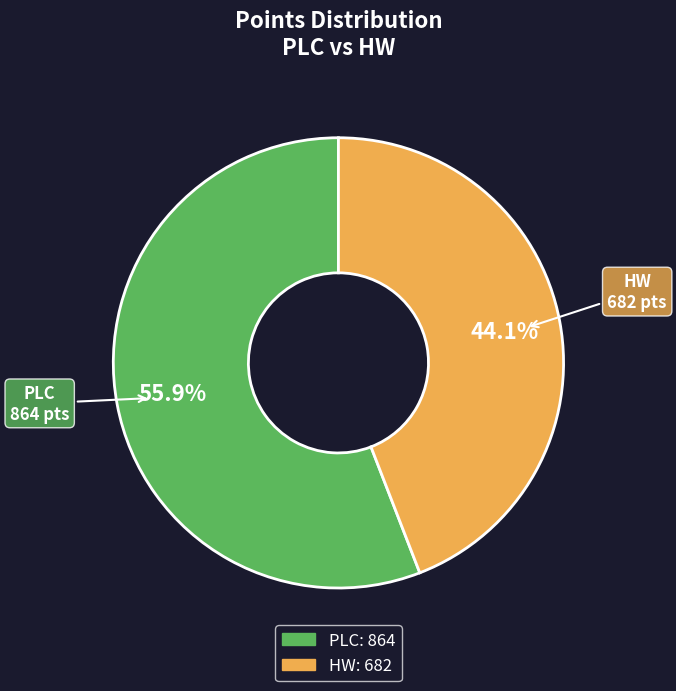

Is it true that PLC is 56% of the pie?

True